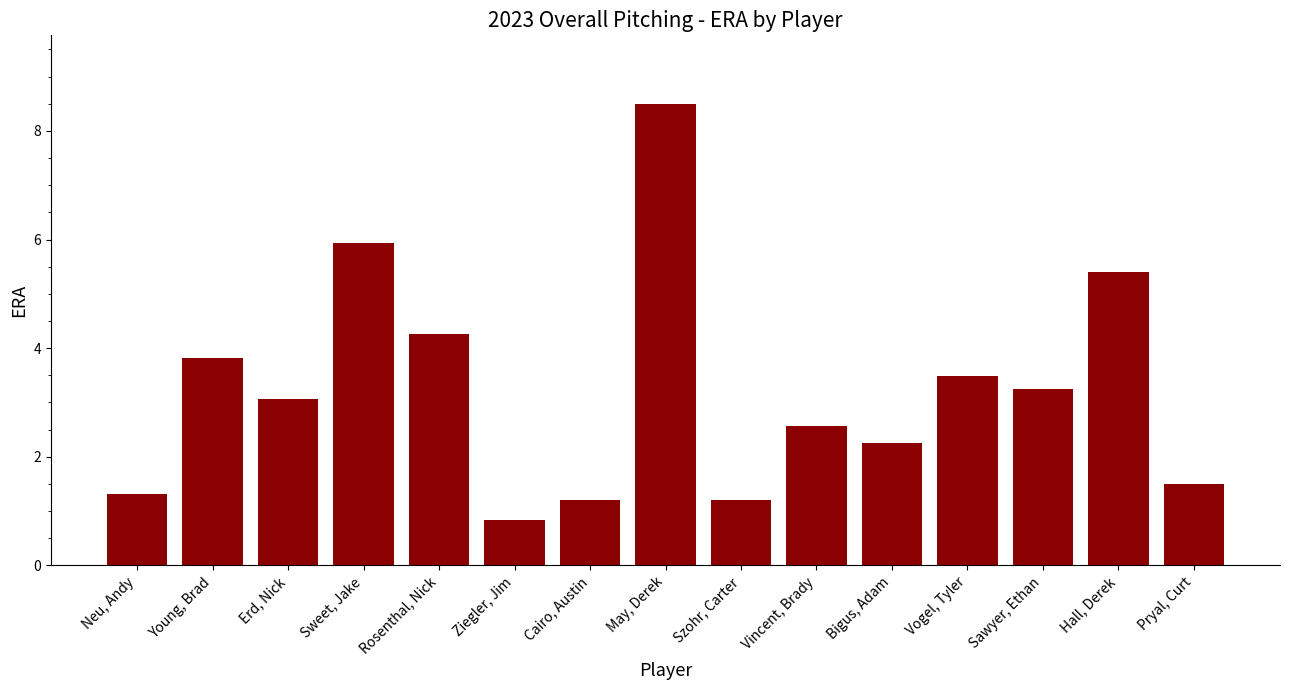

What is the difference between the second highest and minimum values?

5.1